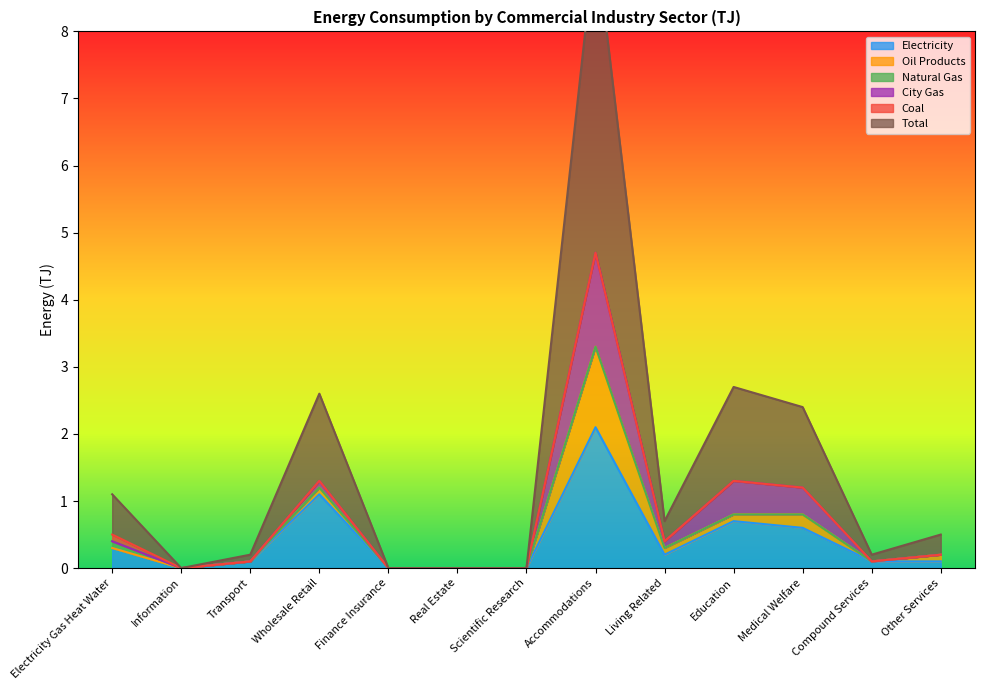

What is the highest value of the Electricity series?

2.1